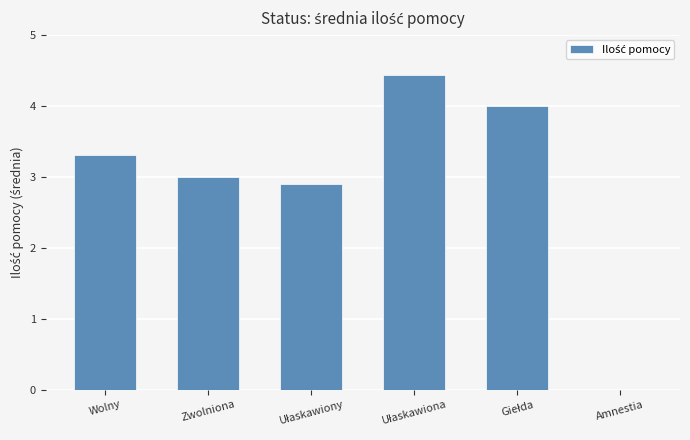

What is the approximate value at Wolny?

3.3